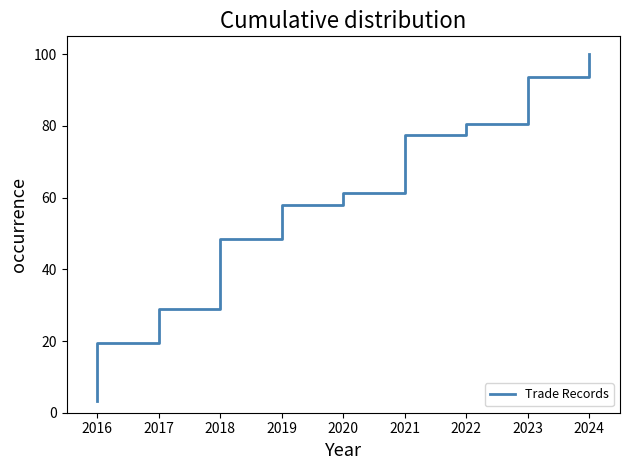

Count the number of data series in this chart.

1